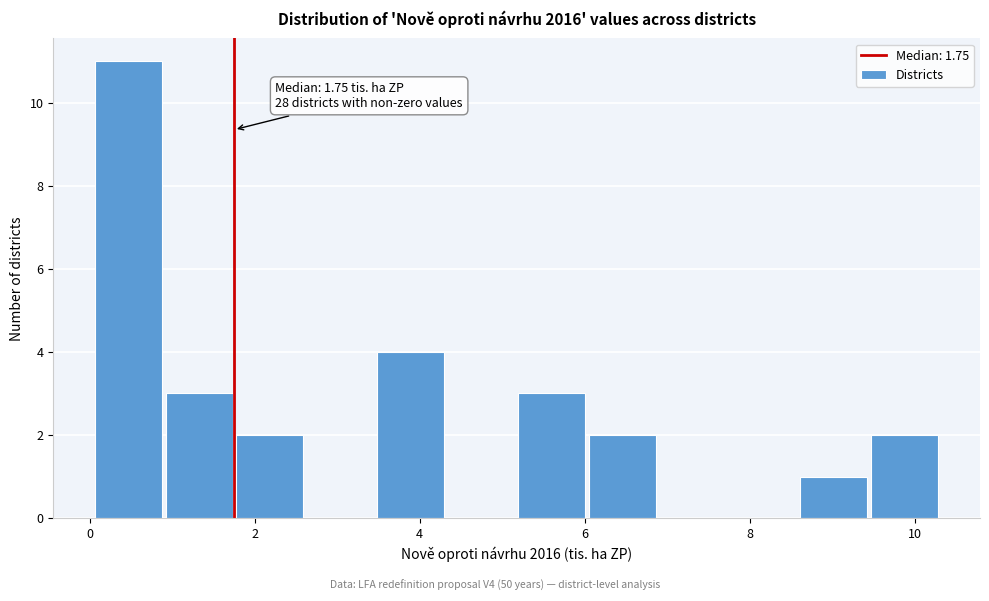

Which range on the x-axis has the tallest bar?

0.0 to 1.0